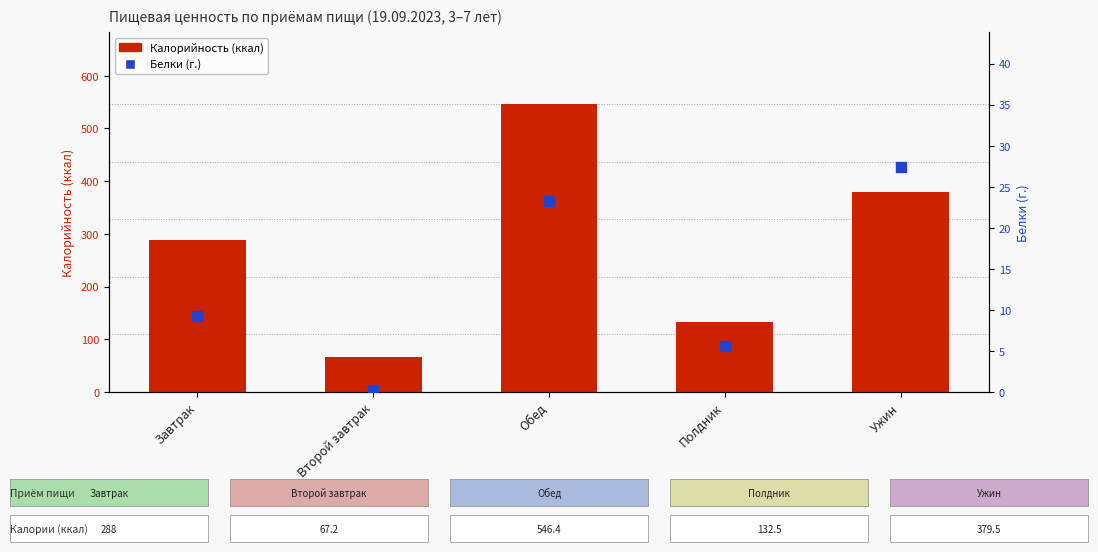

What is the total value across all series at Завтрак?

297.3